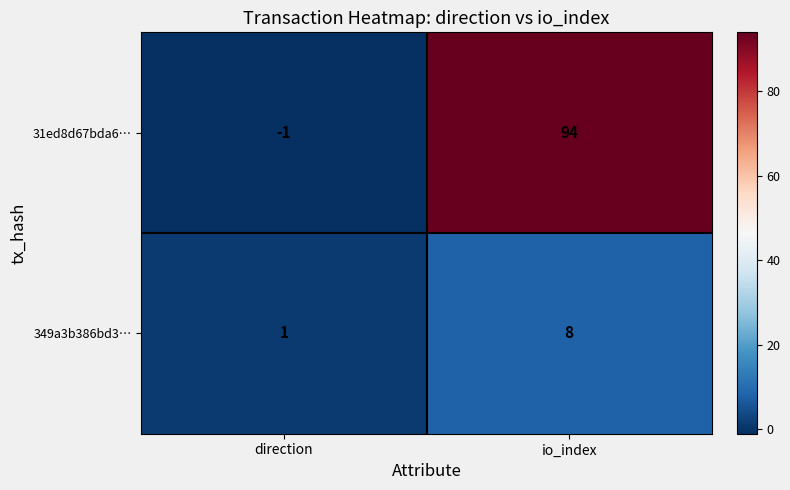

Rank the series at direction from highest to lowest value.

349a3b386bd3…, 31ed8d67bda6…